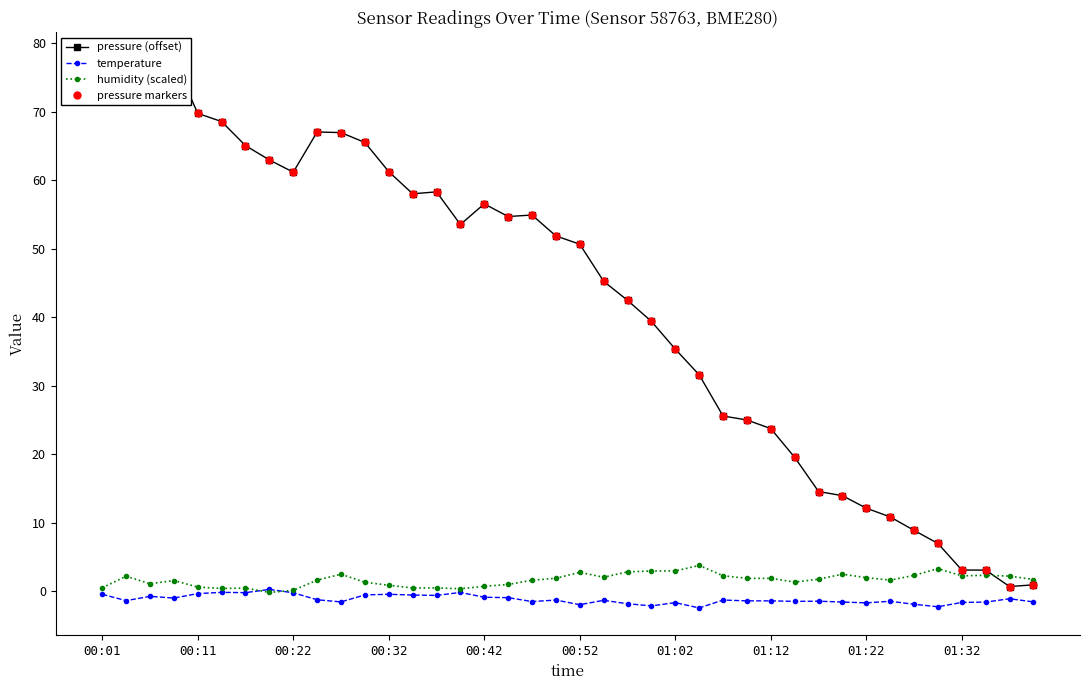

How many lines are shown in the chart?

4